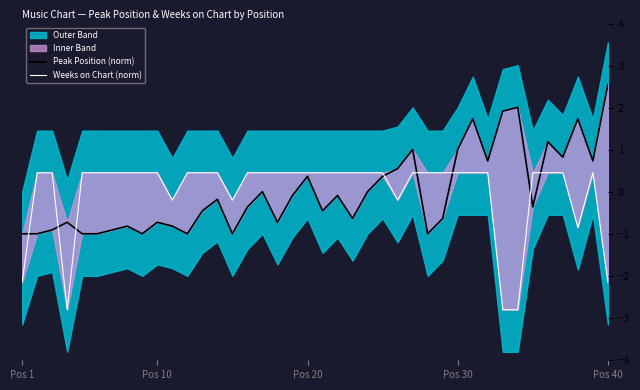

True or false: Peak Position (norm) has a value of -0.3 at 10.

False